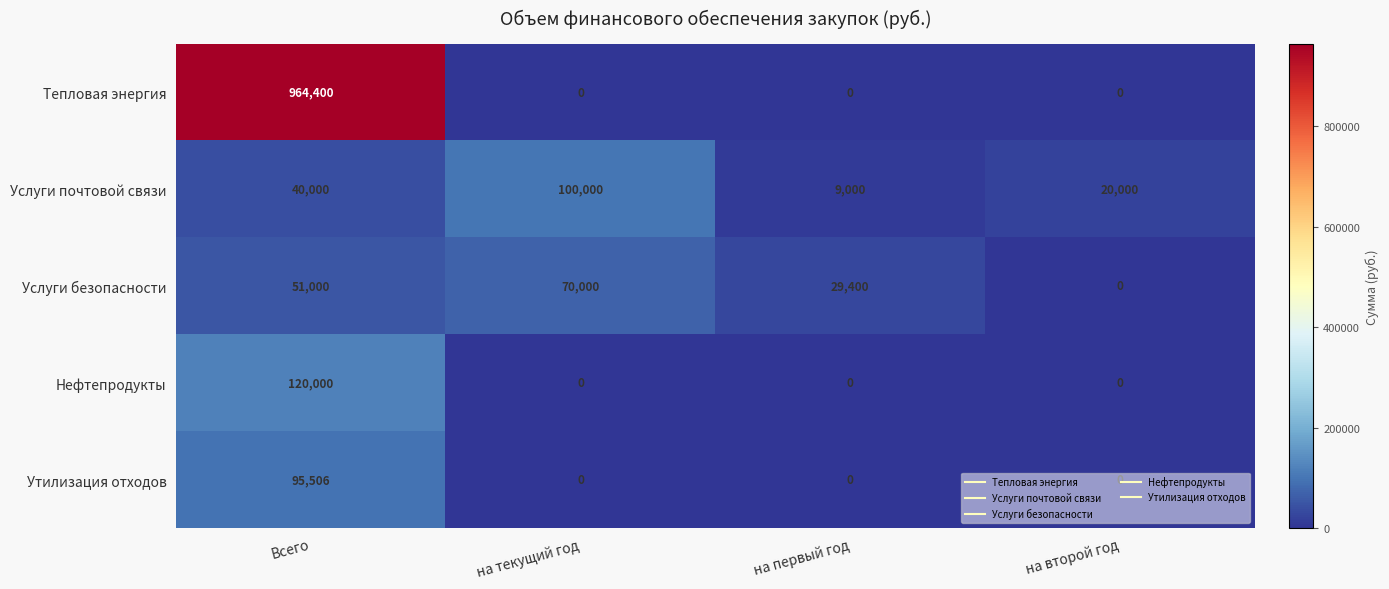

True or false: Услуги безопасности has a value of 113037 at на текущий год.

False